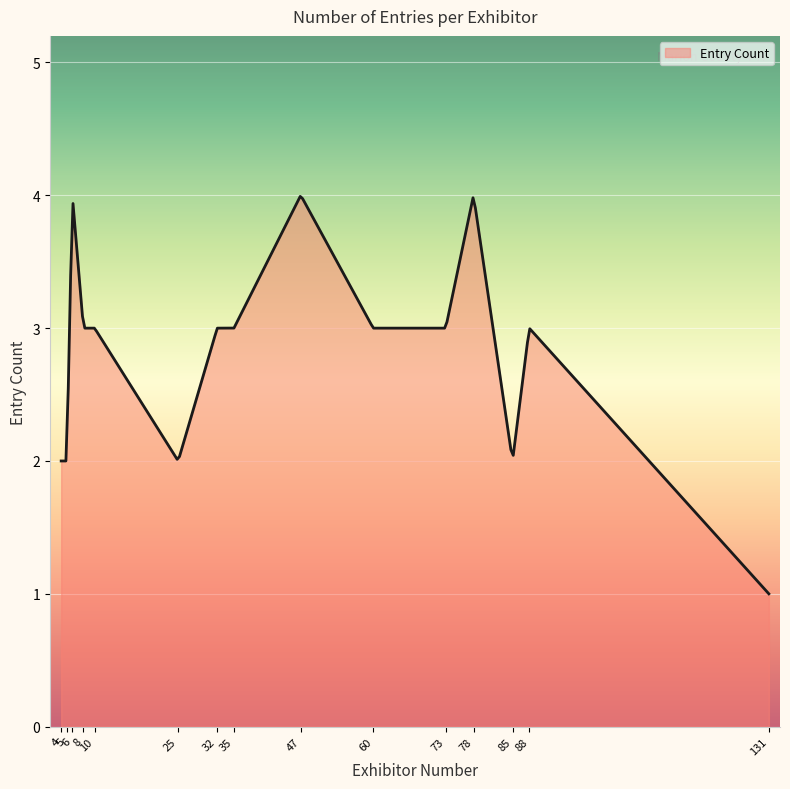

What is the minimum value shown in the chart?

1.0